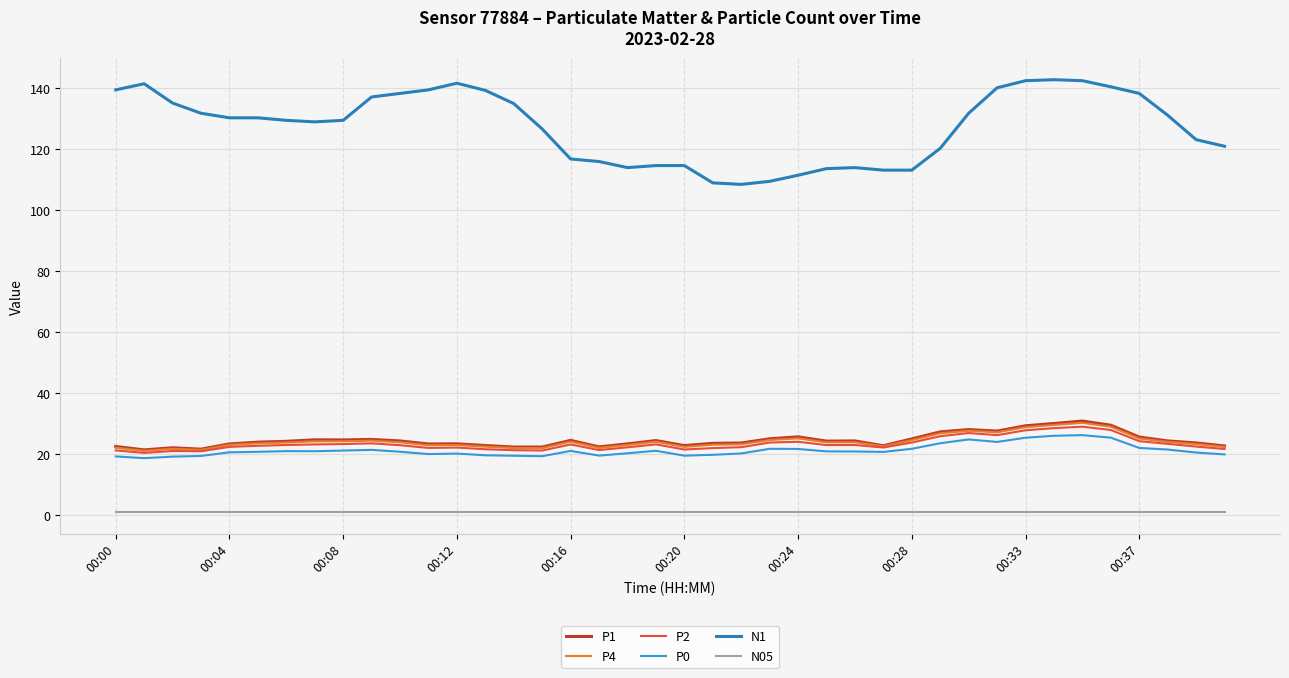

Which series has the largest total across all categories?

N1